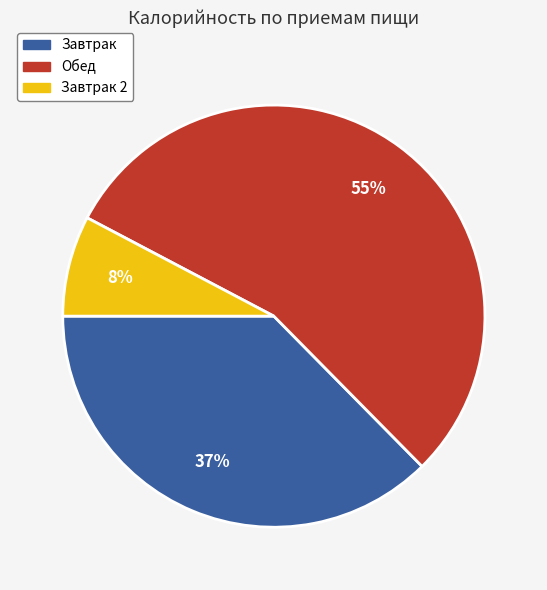

To the nearest percent, what is the difference between the largest and smallest slice percentages?

47%